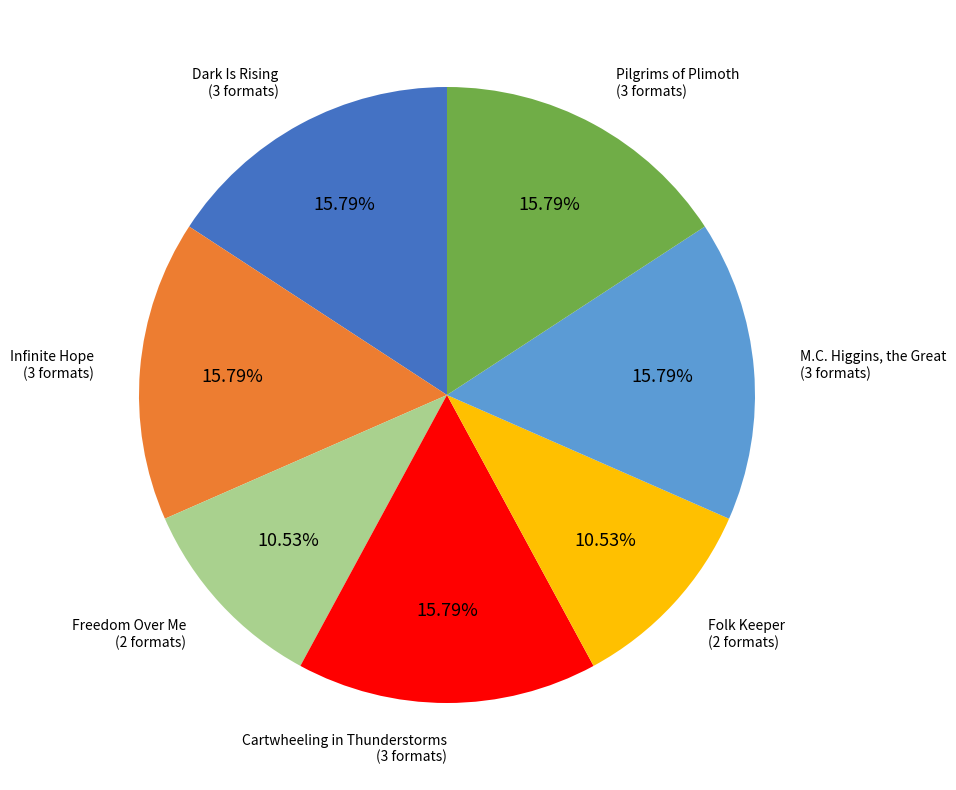

Approximately how many times larger is the value at Infinite Hope compared to Folk Keeper?

1.5